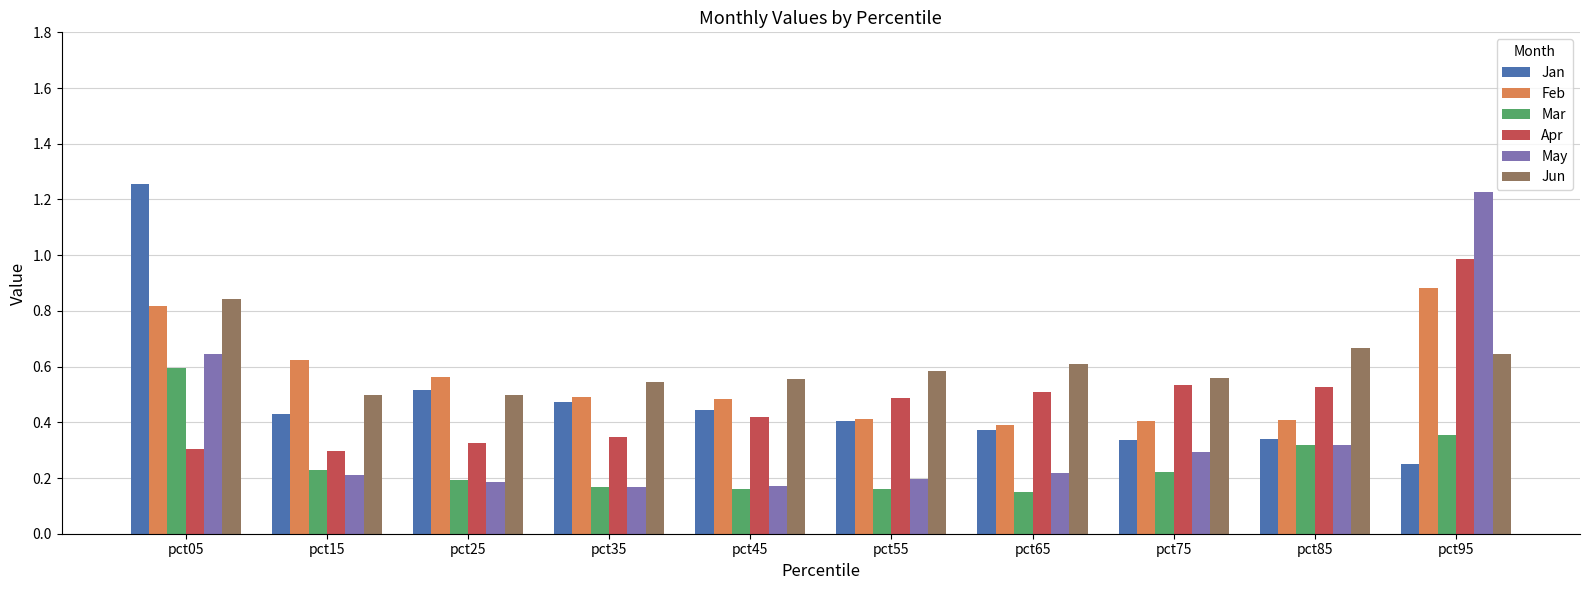

At which label is Jan closest to 0?

pct95